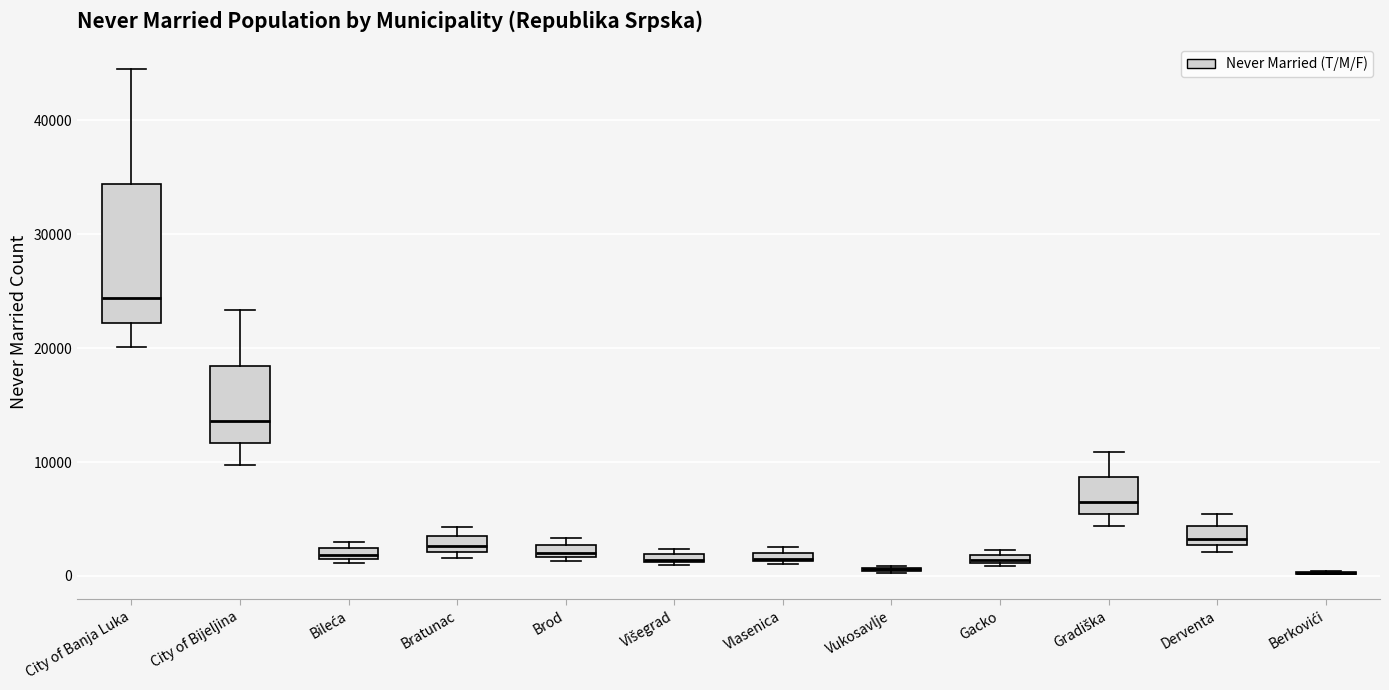

Which box is the tallest, from its lower edge to its upper edge?

City of Banja Luka